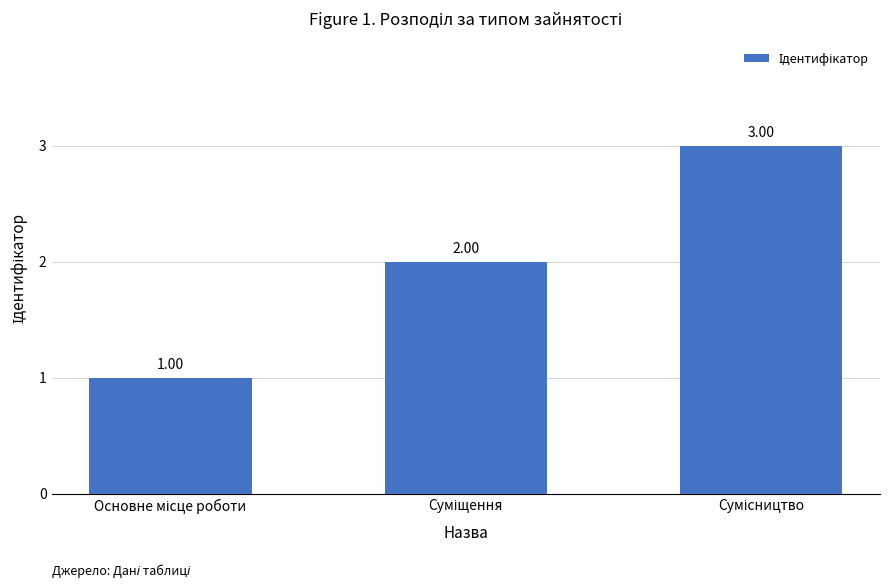

How many values are between 1 and 3?

3